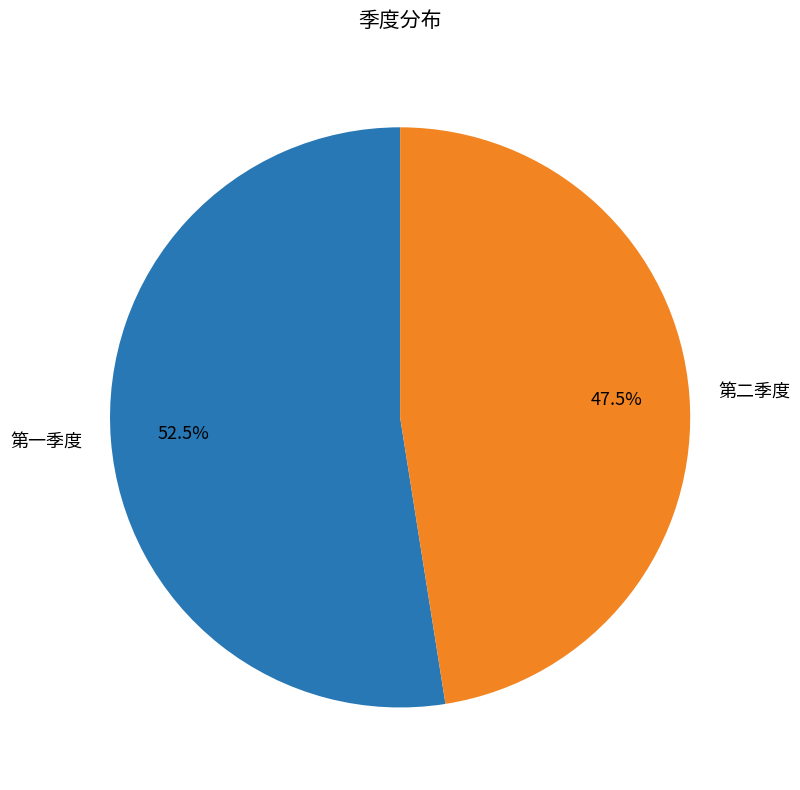

To the nearest percent, what is the combined percentage of 第一季度 and 第二季度?

100%